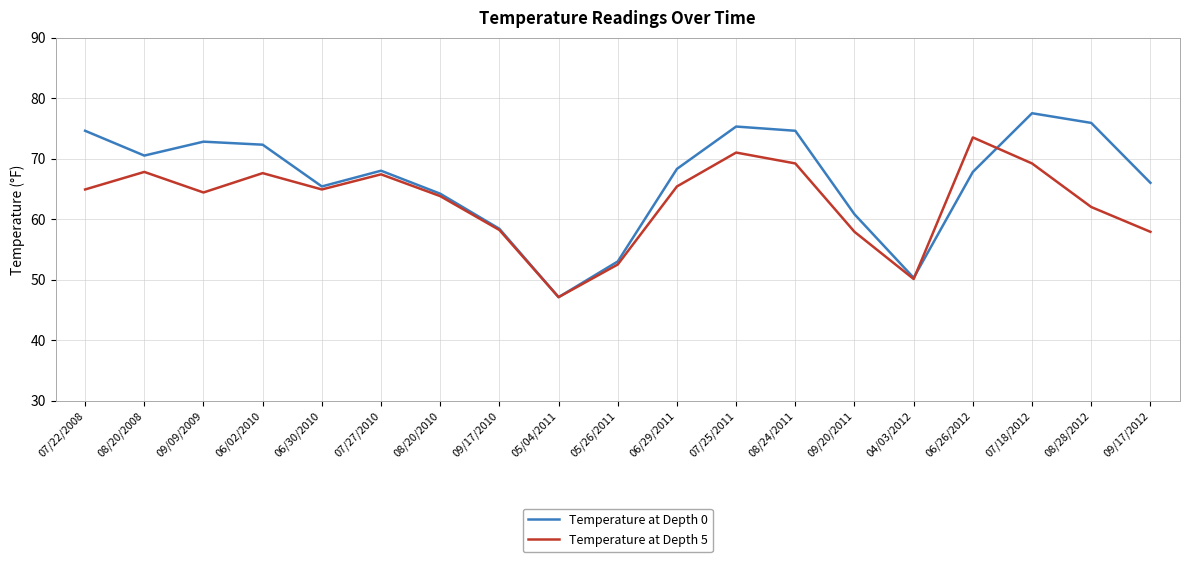

What is the approximate value of Temperature at Depth 5 at 07/18/2012?

69.2